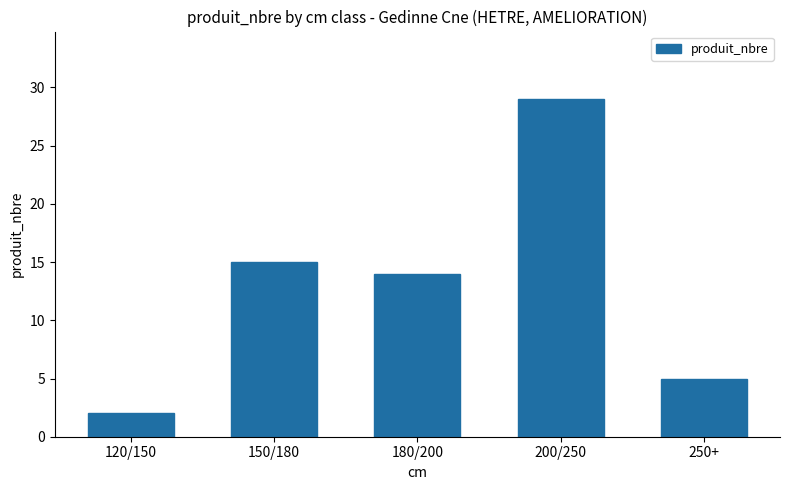

Which label corresponds to the smallest value in the chart?

120/150